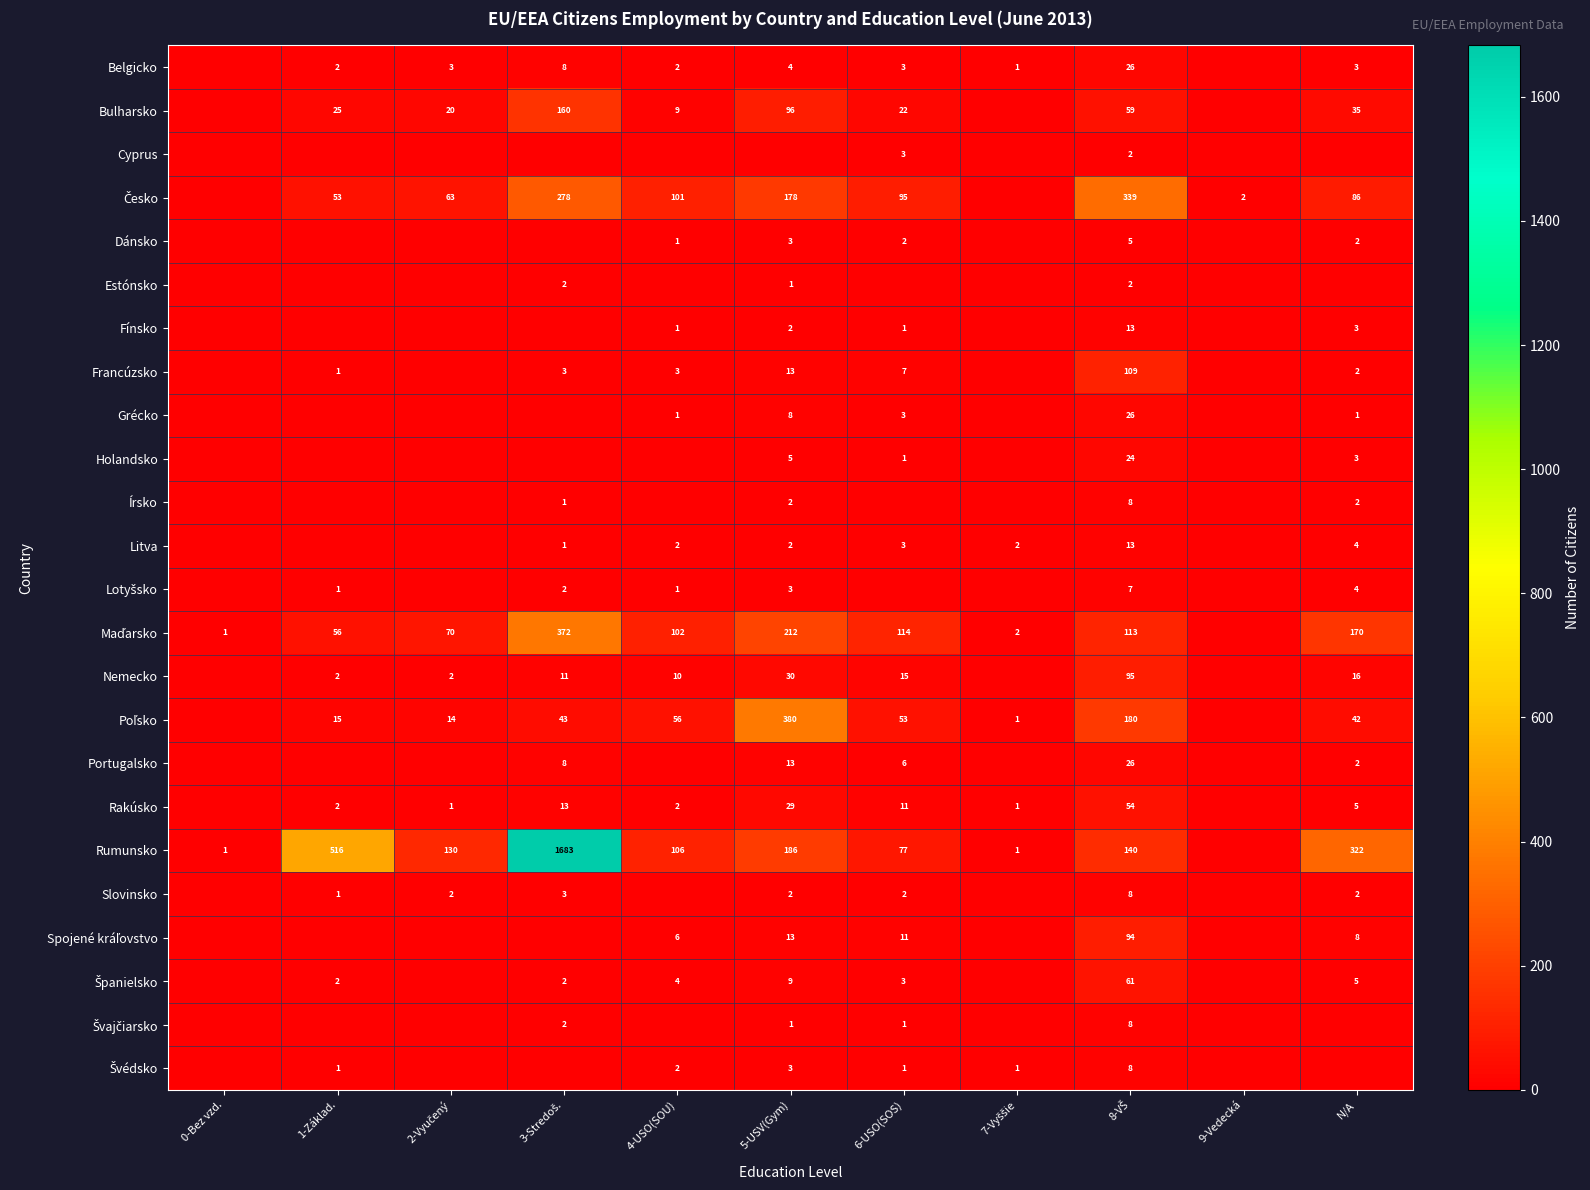

Is it true that Rumunsko equals 832 at 1-Základ.?

False